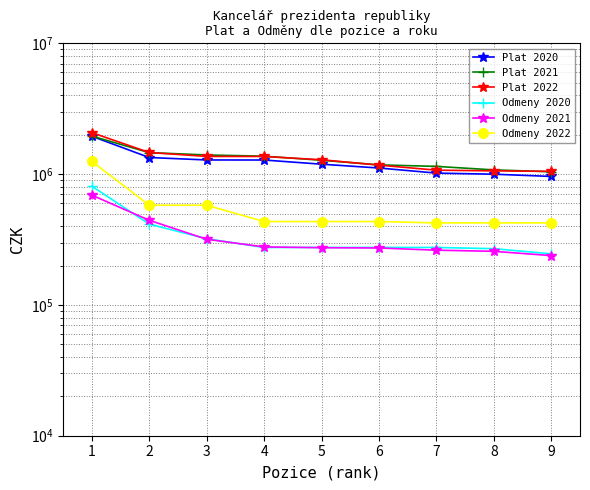

Reading right to left, list all the values displayed in this chart.

Plat 2020: 960155	998562	1018115	1113524	1191017	1282041	1283250	1339735	1948628
Plat 2021: 1042479	1077388	1145785	1177154	1276824	1371273	1401305	1459962	1955488
Plat 2022: 1049982	1059304	1072134	1171766	1287509	1364530	1365868	1463826	2075648
Odmeny 2020: 245854	269204	275041	275041	275041	275041	320683	414651	809230
Odmeny 2021: 238280	256928	262108	272468	273868	277648	317702	443688	691422
Odmeny 2022: 423711	423711	423711	434071	434071	434071	578518	578518	1253144